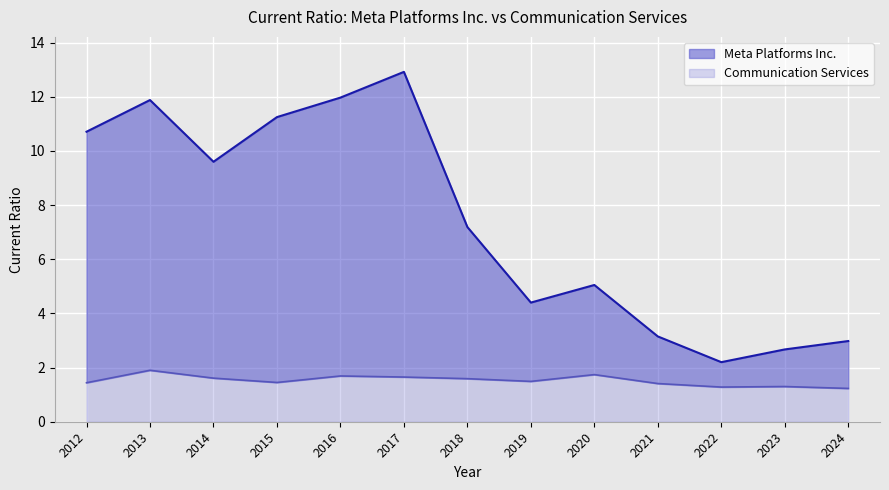

How many distinct data groups are displayed?

2